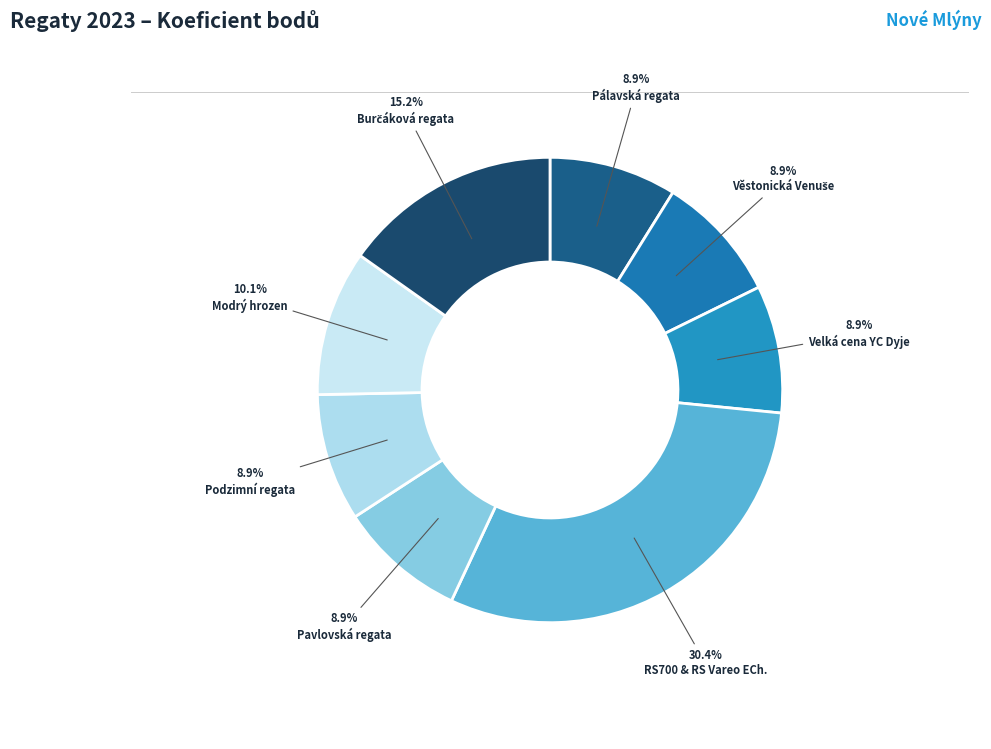

How many segments does this pie chart have?

8